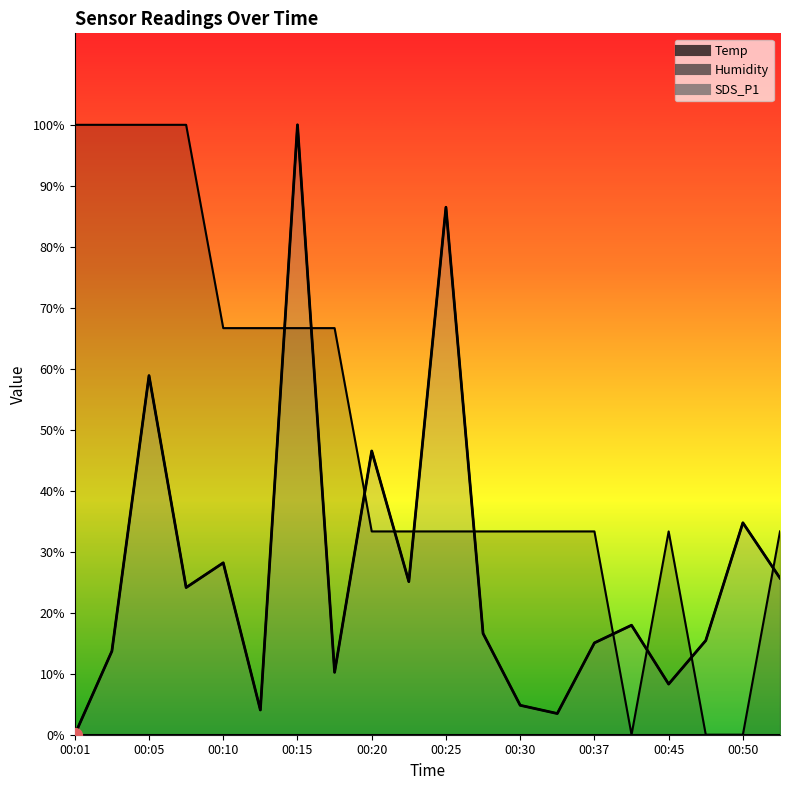

Does the chart display data point markers on the line(s)?

No